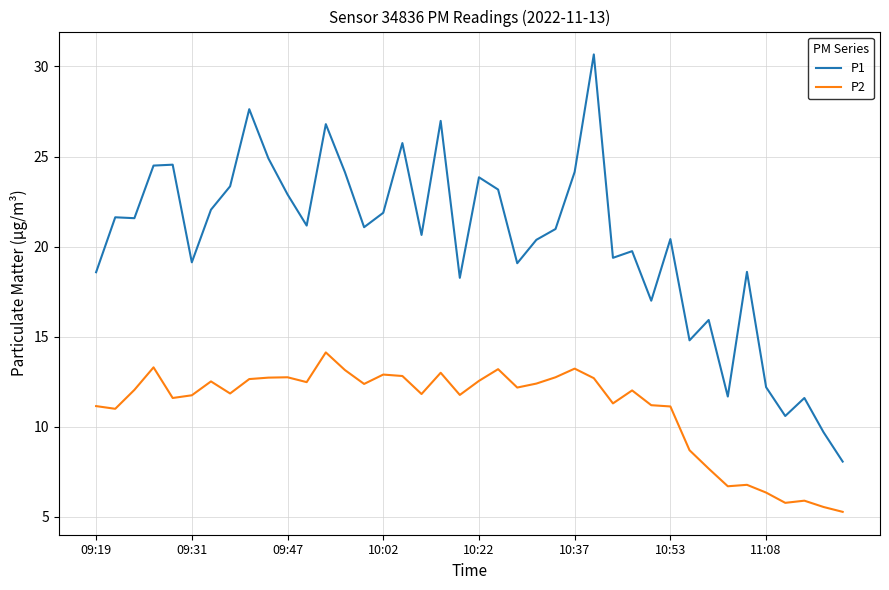

True or false: P2 and P1 cross at least once.

False